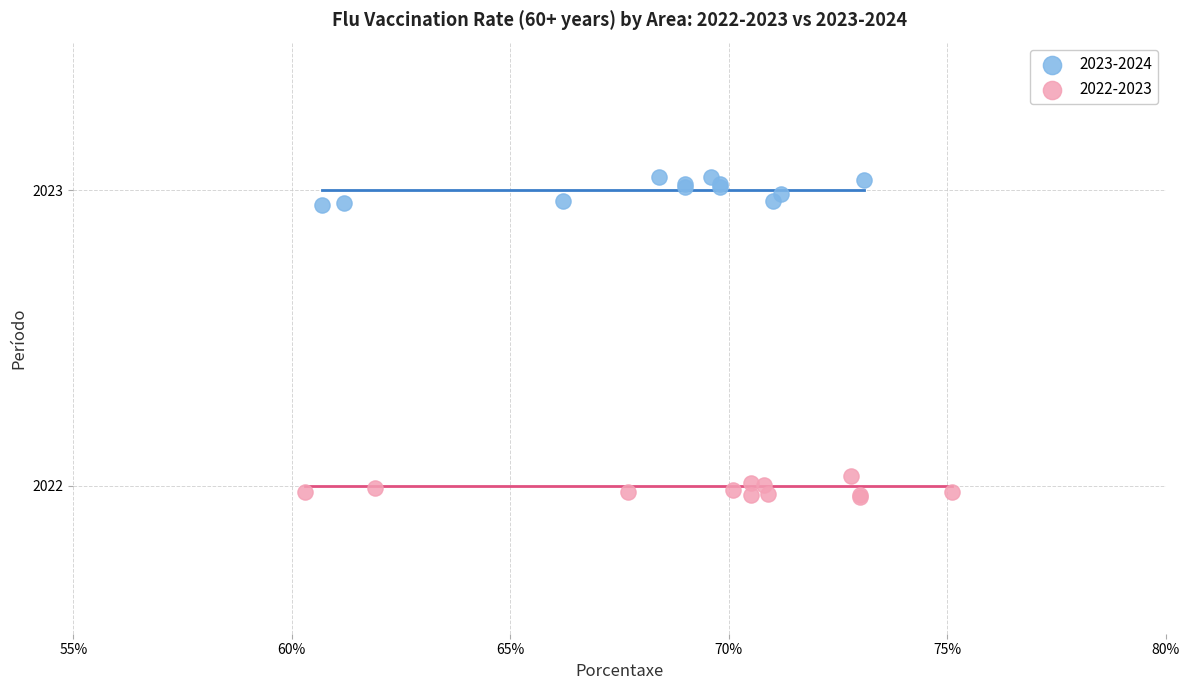

Which series reaches the minimum Y coordinate?

2022-2023